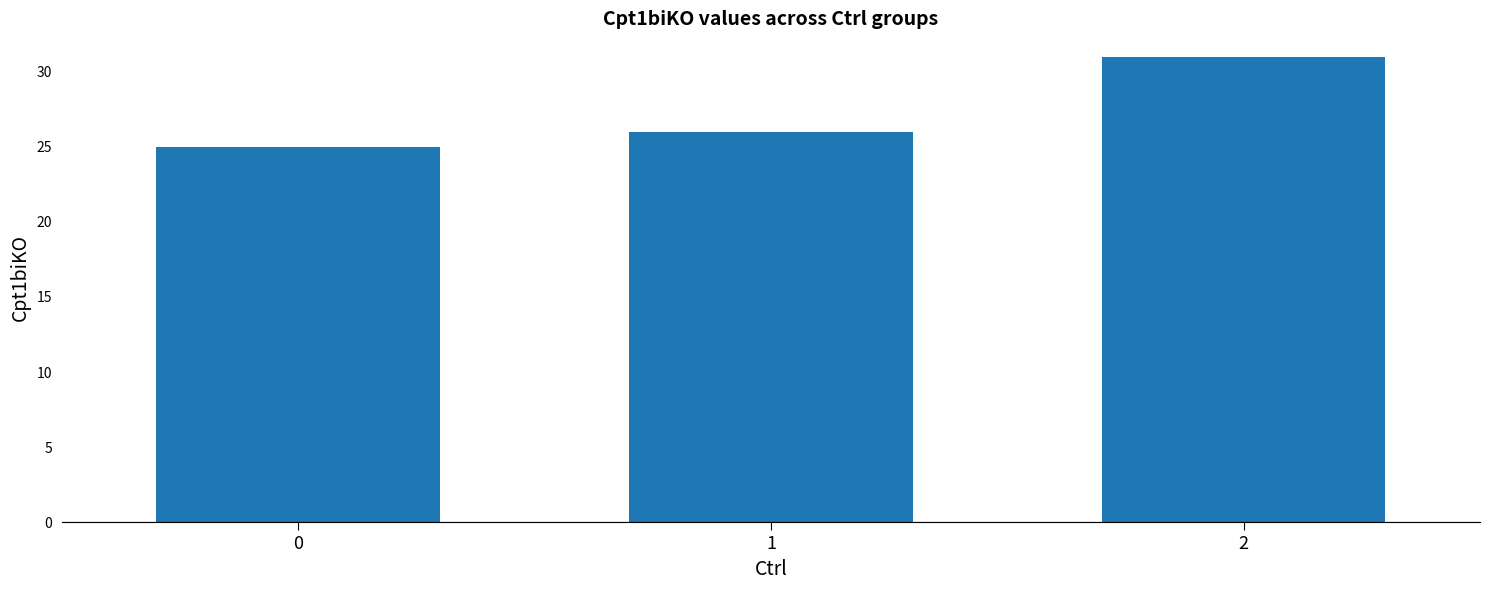

What is the difference between the maximum and minimum values?

6